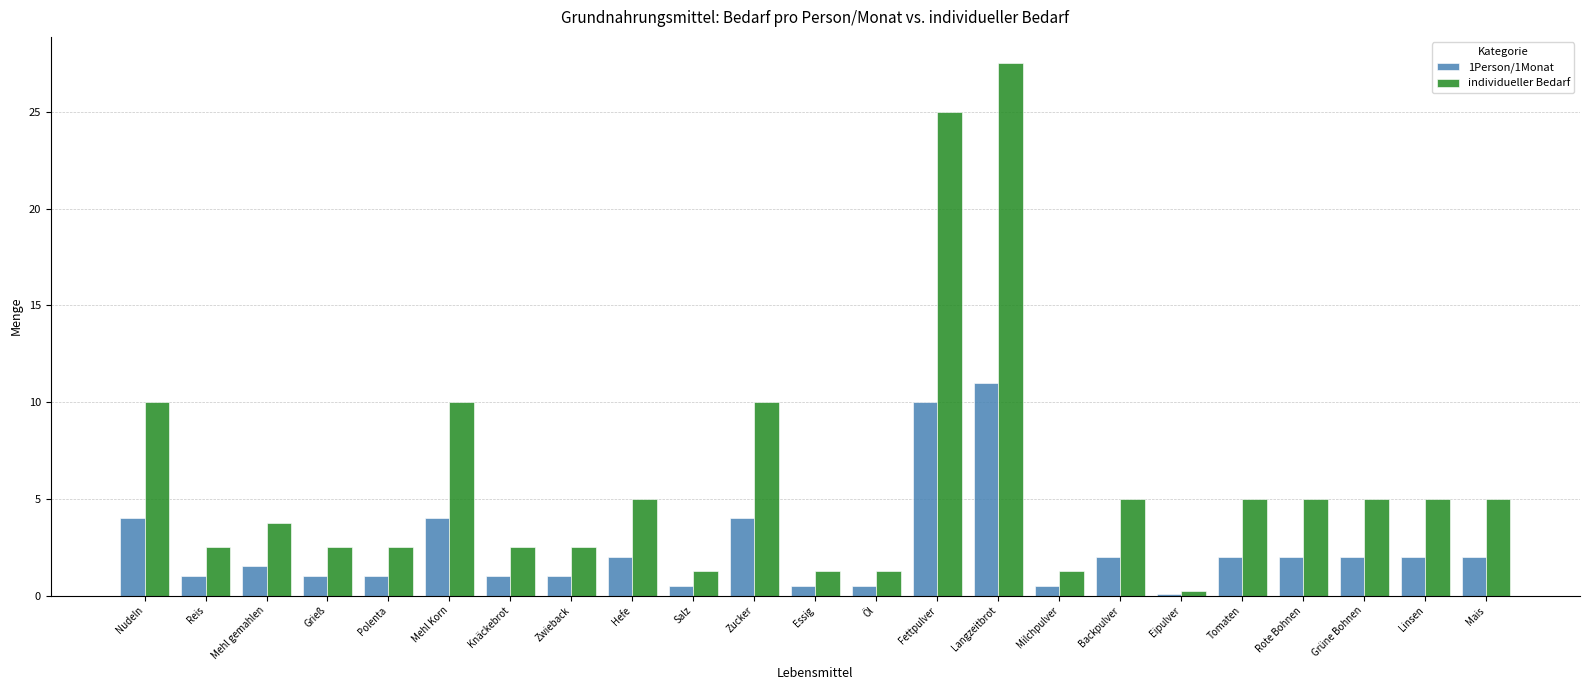

Which series has the widest spread of values?

individueller Bedarf